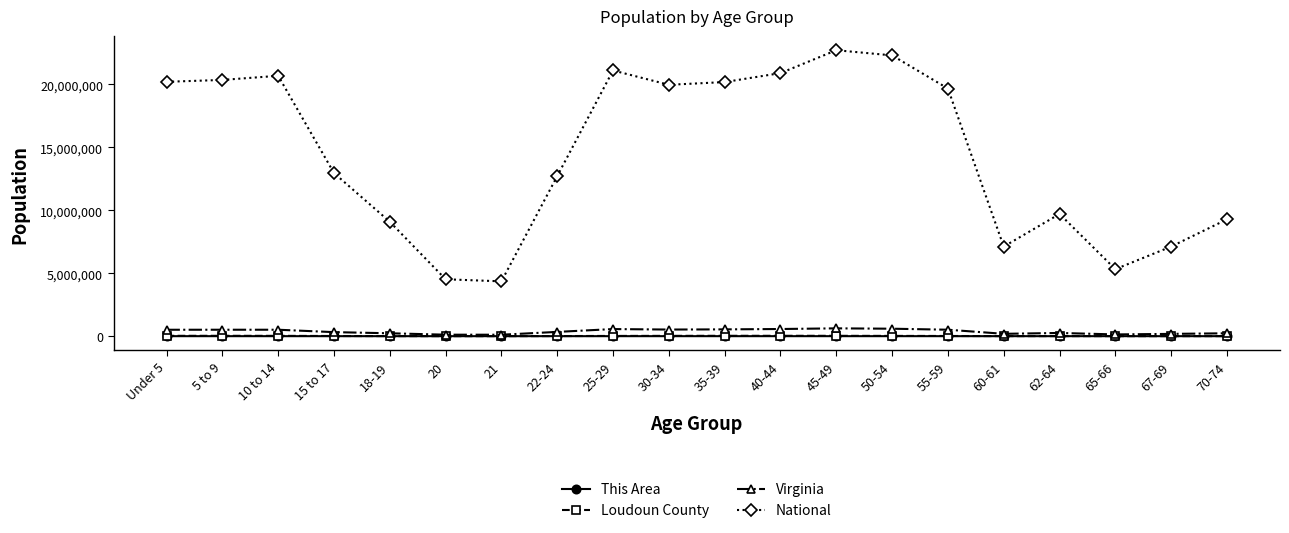

Between Under 5 and 18-19, which series saw the biggest shift?

National